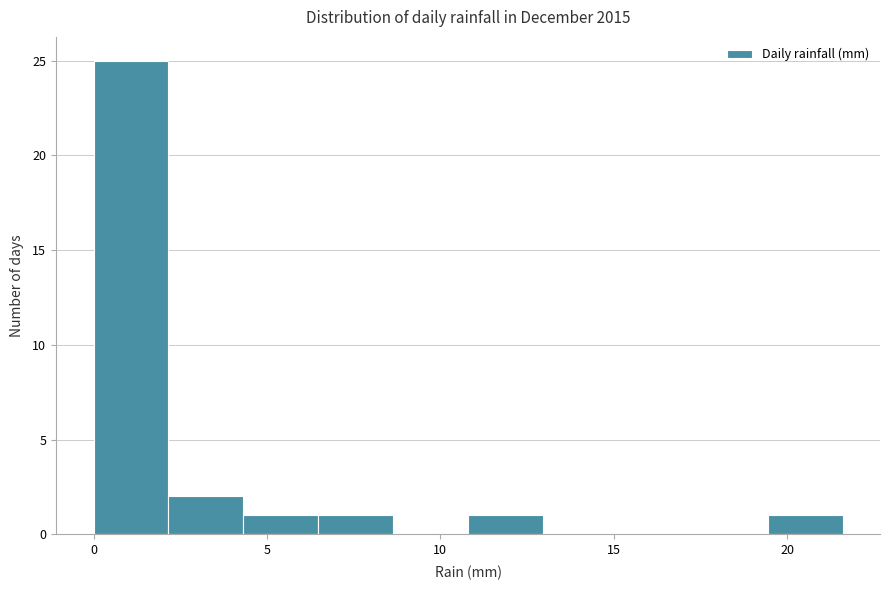

Reading left to right, list every bar in this chart as the range it spans on the x-axis followed by its height. Neither the bar edges nor the heights are printed on the chart, so give them approximately, as read against the axes.

0.0 to 2.0: 25
2.0 to 4.5: 2
4.5 to 6.5: 1
6.5 to 8.5: 1
8.5 to 11.0: 0
11.0 to 13.0: 1
13.0 to 15.0: 0
15.0 to 17.5: 0
17.5 to 19.5: 0
19.5 to 21.5: 1